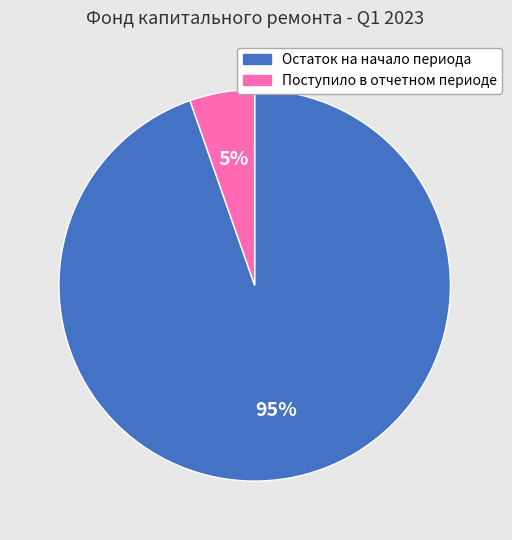

Which category has the biggest portion of the pie?

Остаток на начало периода